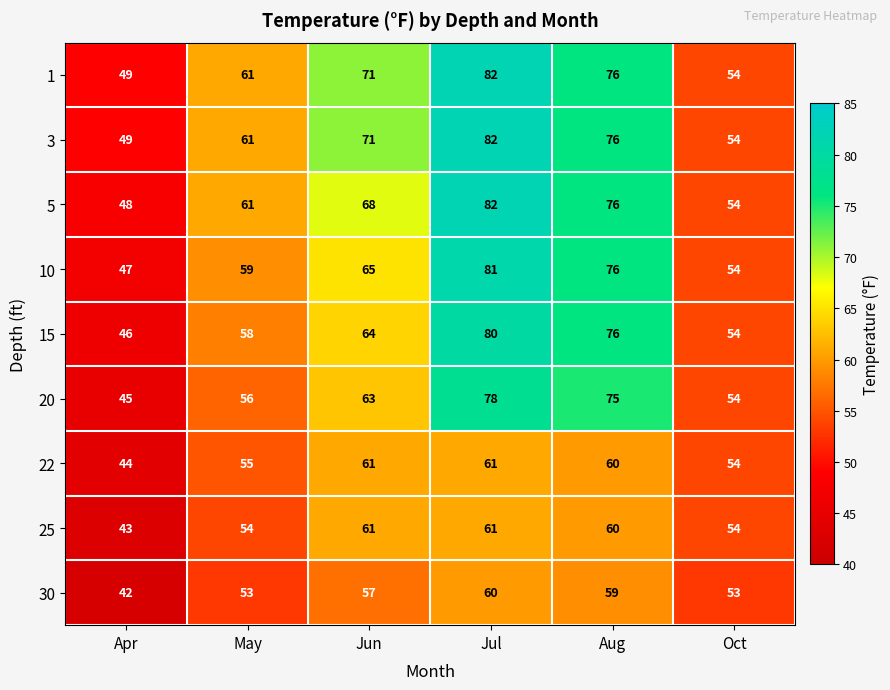

Is it true that 20 equals 124 at Jul?

False